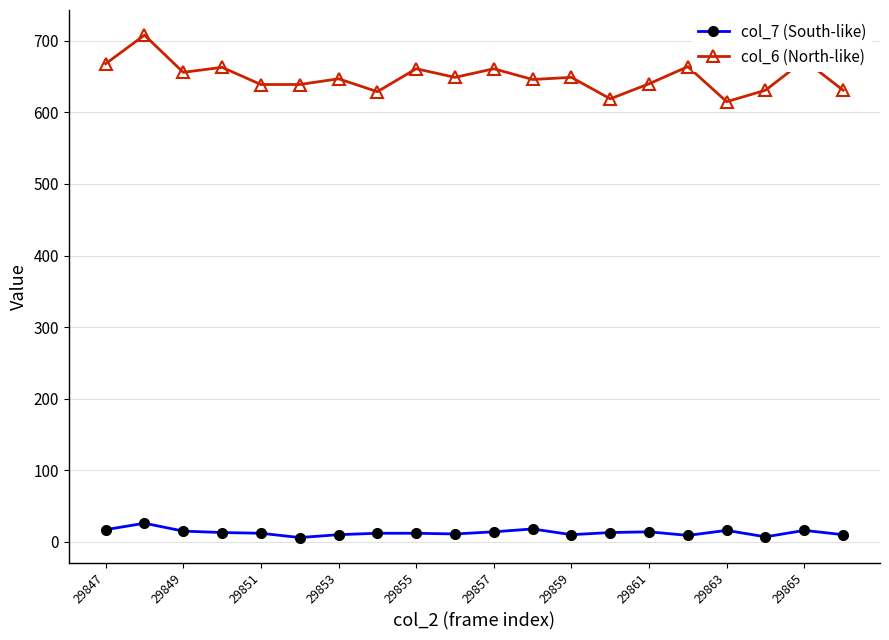

Which series has the largest range (max minus min)?

col_6 (North-like)